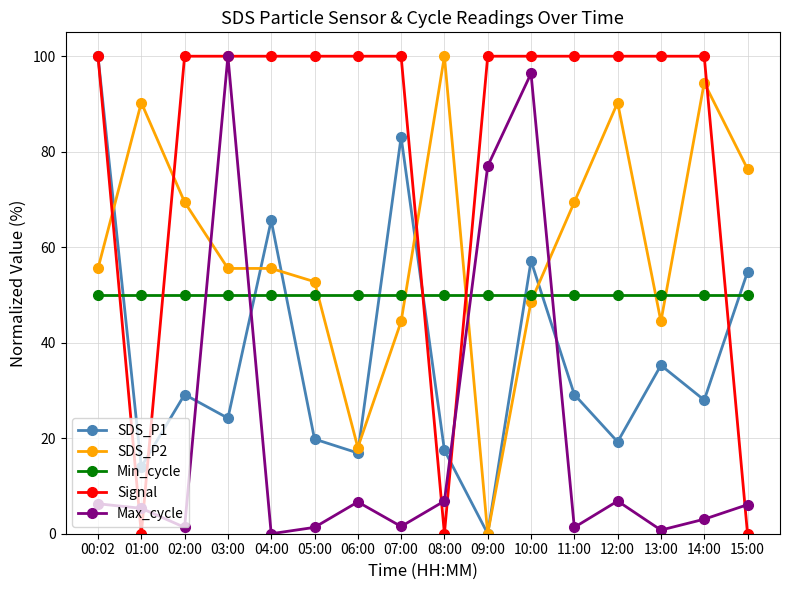

True or false: Min_cycle has a value of 50.0 at 07:00.

True